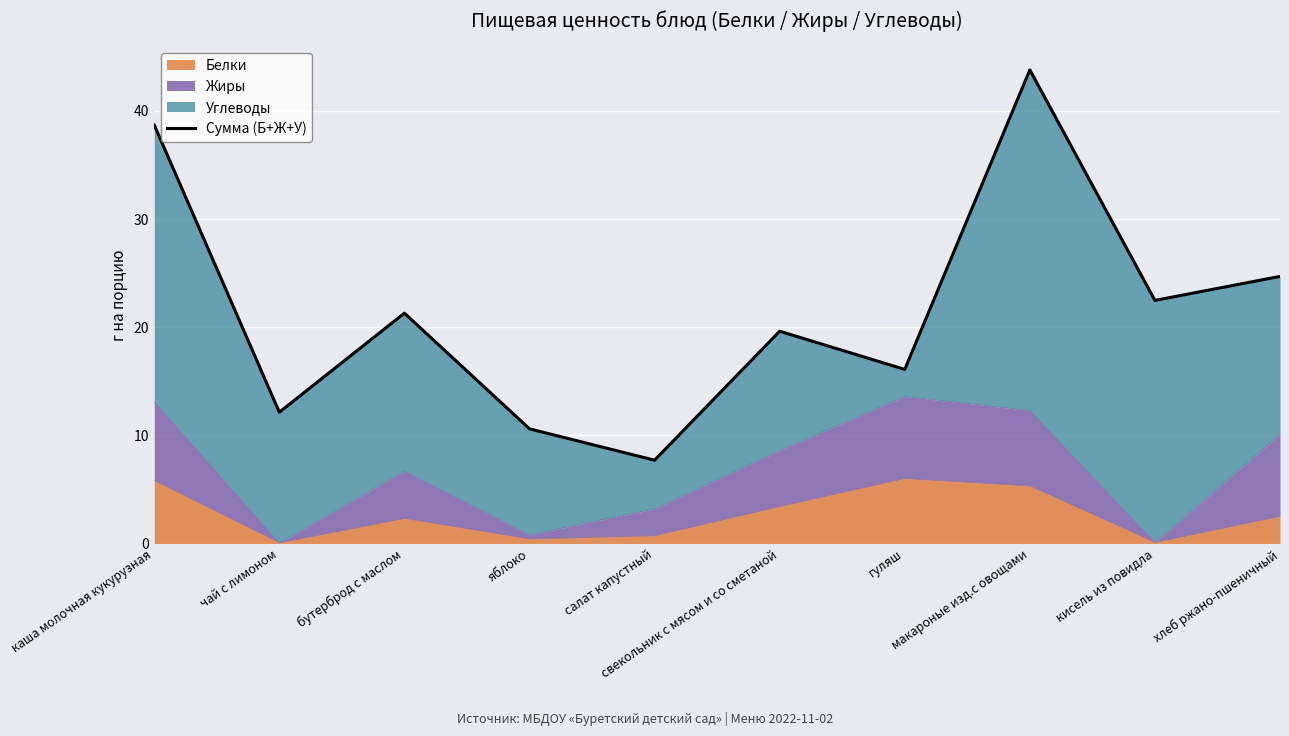

What position from the left is макароные изд.с овощами?

8